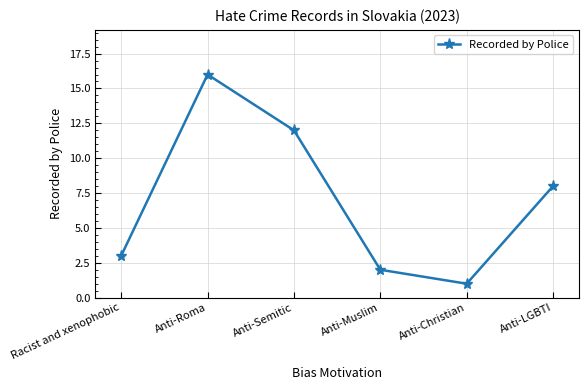

Count the number of data series in this chart.

1